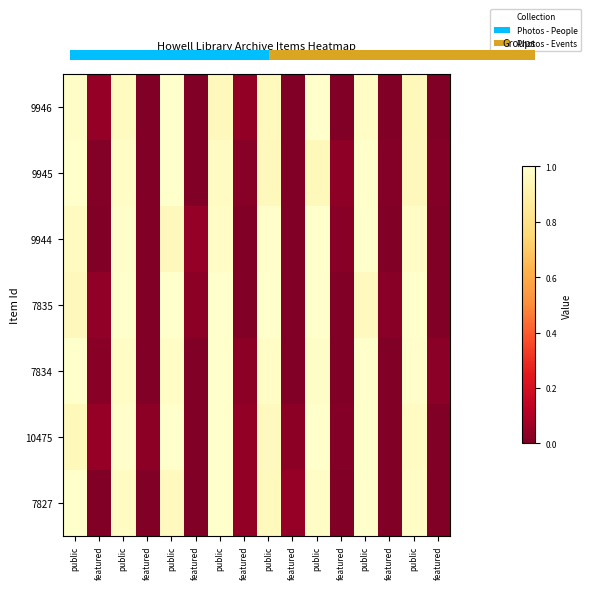

What is the total value across all series at public?

6.9